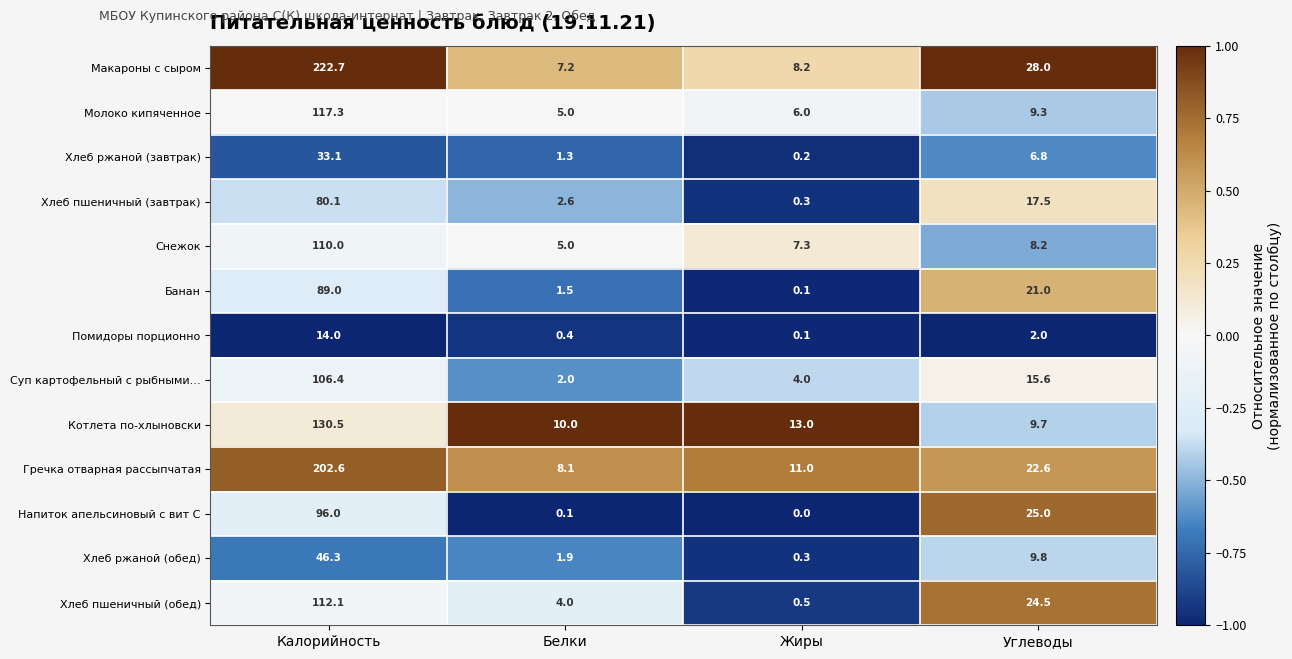

What is the difference between the highest and lowest values at Калорийность?

208.7